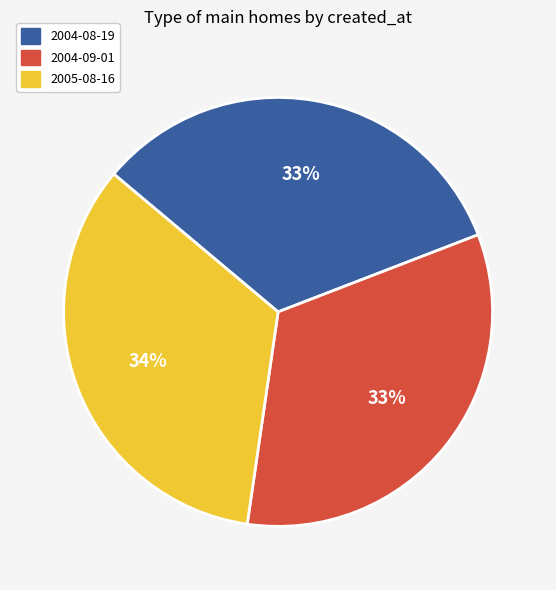

How many slices are in this pie chart?

3